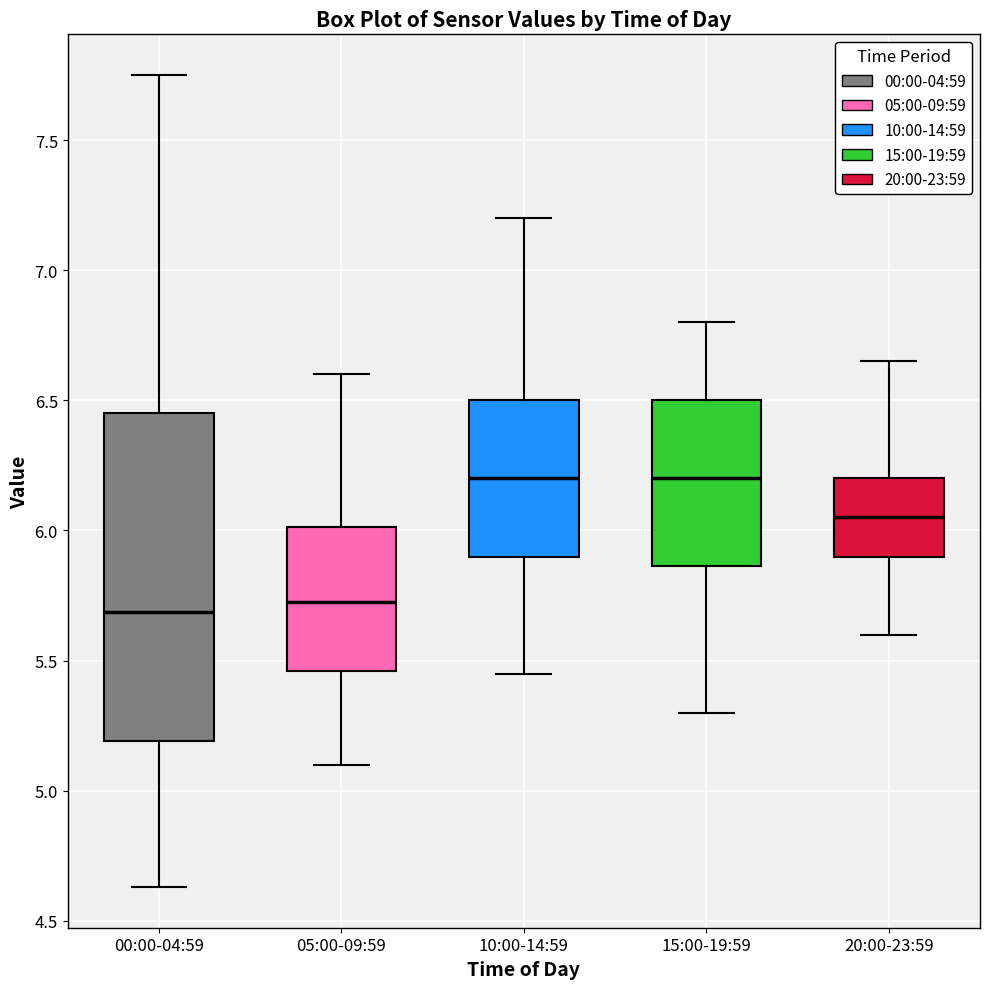

Where does the lower whisker of the box for 00:00-04:59 end on the y-axis? The values are not printed on the chart, so give them approximately, as read against the axis.

4.65